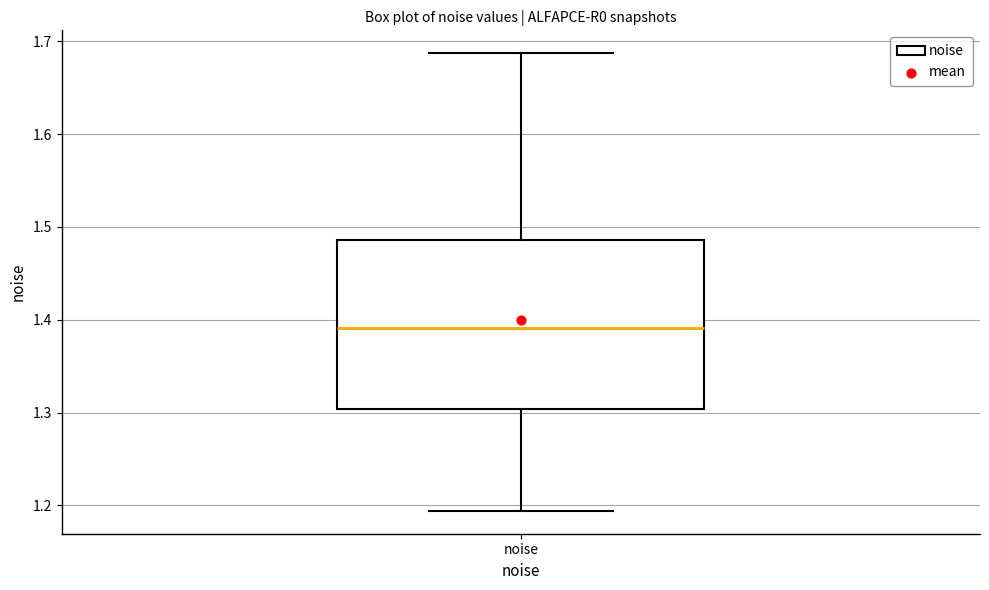

Transcribe this box plot: give where the median line is, the range the box spans, and where the two whiskers end, as read against the y-axis. The values are not printed on the chart, so give them approximately, as read against the axis.

median 1.39, box 1.30 to 1.49, whiskers 1.19 to 1.69